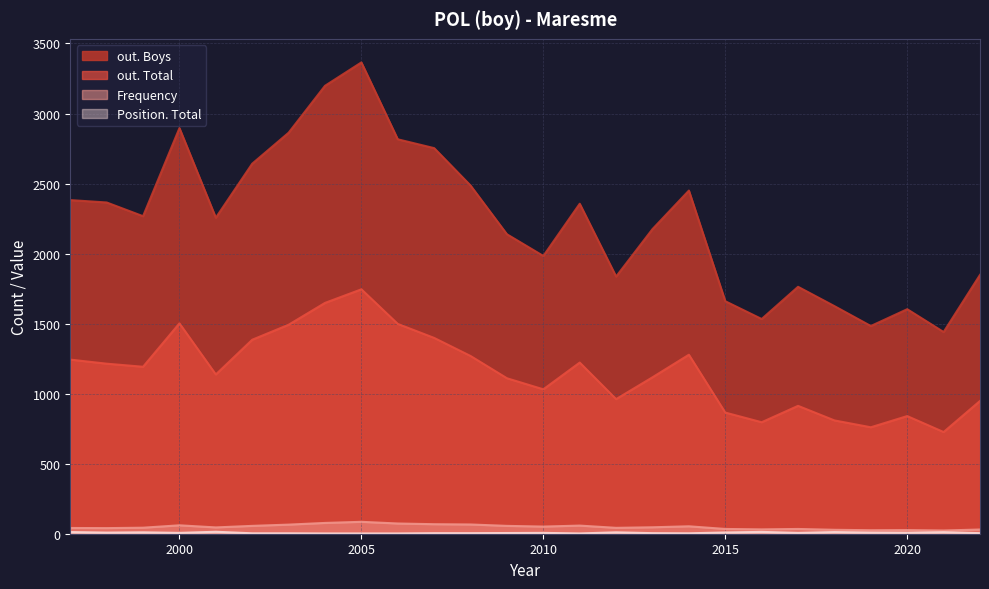

Is it true that Position. Total equals 10 at 2012?

True